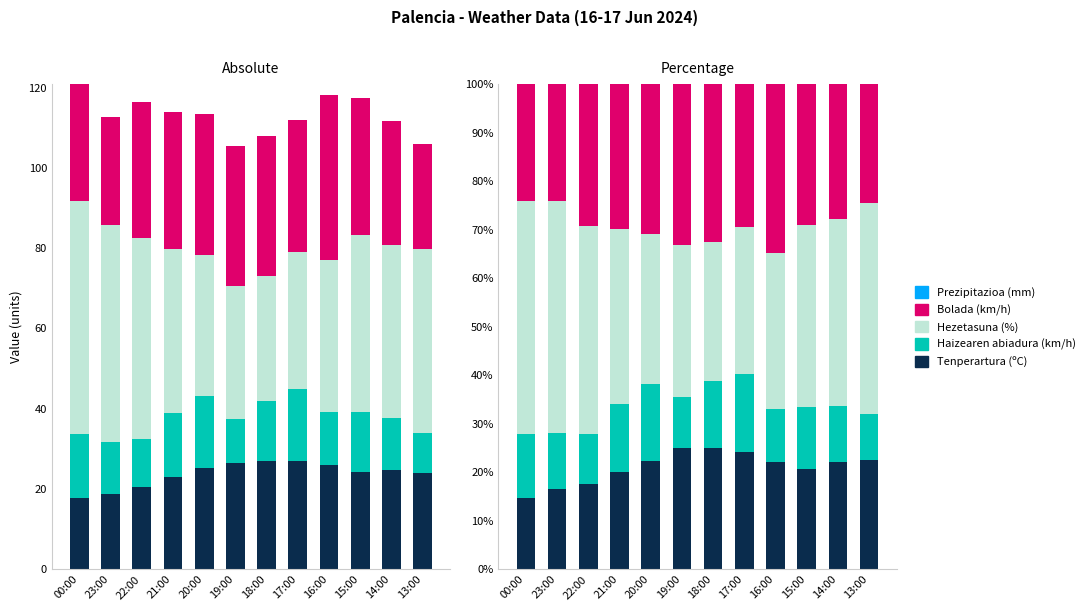

Reading left to right, what are all the values shown in this chart?

Tenperartura (ºC): 00:00=14.7	23:00=16.6	22:00=17.6	21:00=20.1	20:00=22.3	19:00=25.1	18:00=25.0	17:00=24.1	16:00=22.1	15:00=20.7	14:00=22.1	13:00=22.6
Haizearen abiadura (km/h): 00:00=13.2	23:00=11.5	22:00=10.3	21:00=14.0	20:00=15.9	19:00=10.4	18:00=13.9	17:00=16.1	16:00=11.0	15:00=12.8	14:00=11.6	13:00=9.4
Hezetasuna (%): 00:00=48.0	23:00=47.9	22:00=42.9	21:00=36.0	20:00=30.9	19:00=31.3	18:00=28.7	17:00=30.4	16:00=32.2	15:00=37.5	14:00=38.5	13:00=43.4
Bolada (km/h): 00:00=24.0	23:00=24.0	22:00=29.2	21:00=29.9	20:00=30.9	19:00=33.2	18:00=32.4	17:00=29.5	16:00=34.7	15:00=29.0	14:00=27.8	13:00=24.6
Prezipitazioa (mm): 00:00=0.0	23:00=0.0	22:00=0.0	21:00=0.0	20:00=0.0	19:00=0.0	18:00=0.0	17:00=0.0	16:00=0.0	15:00=0.0	14:00=0.0	13:00=0.0